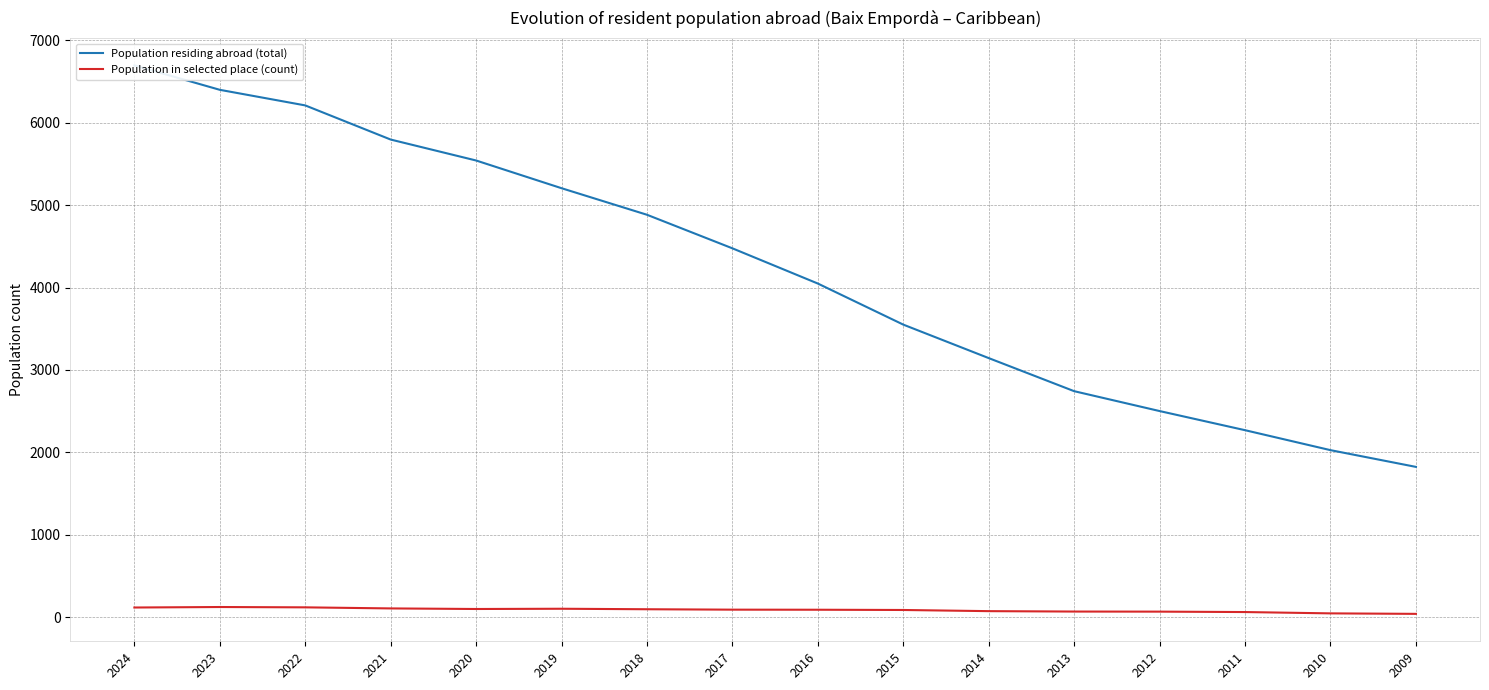

What is the lowest value of the Population residing abroad (total) series?

1825